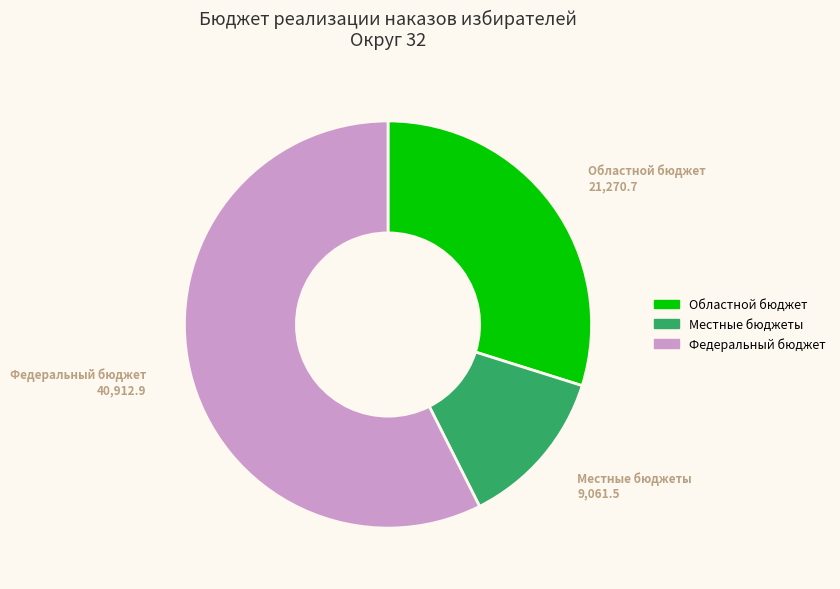

Does any single category account for the majority?

Yes